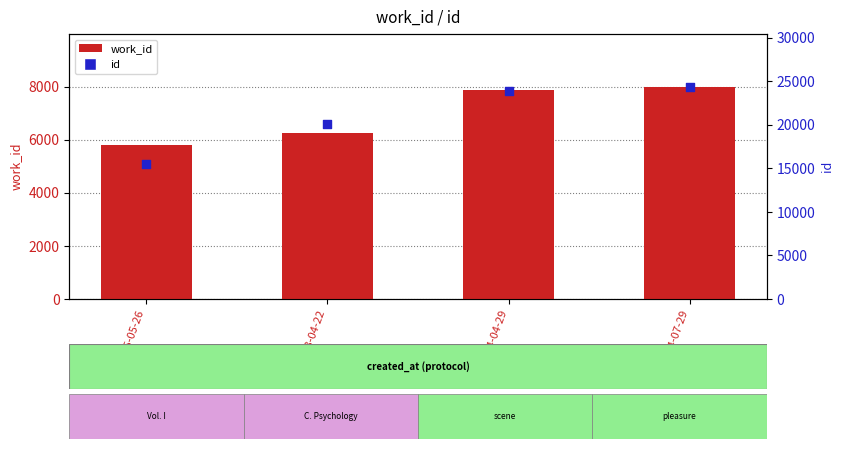

Which series has the largest total across all categories?

id